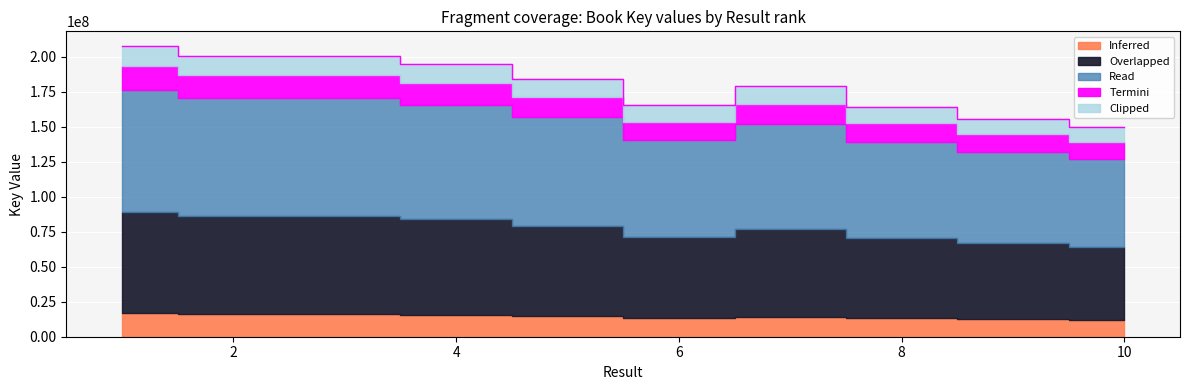

The value at 10 is 149622766.0. True or false?

True